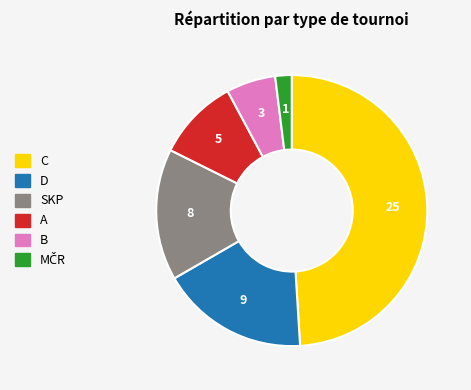

Which category has the biggest portion of the pie?

C